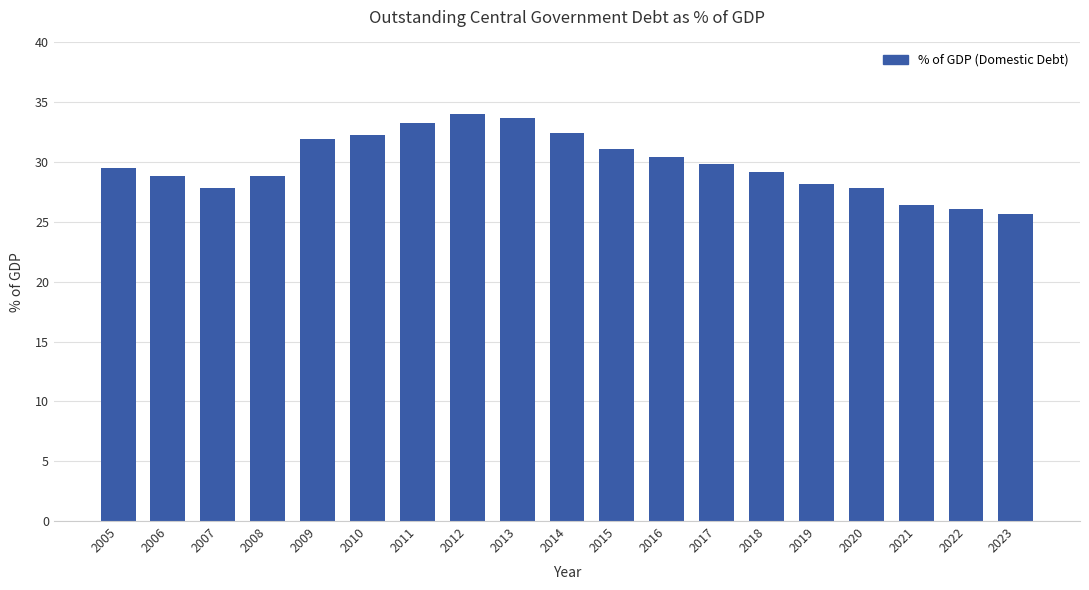

The chart shows a value of 26.1 at 2022. True or false?

True